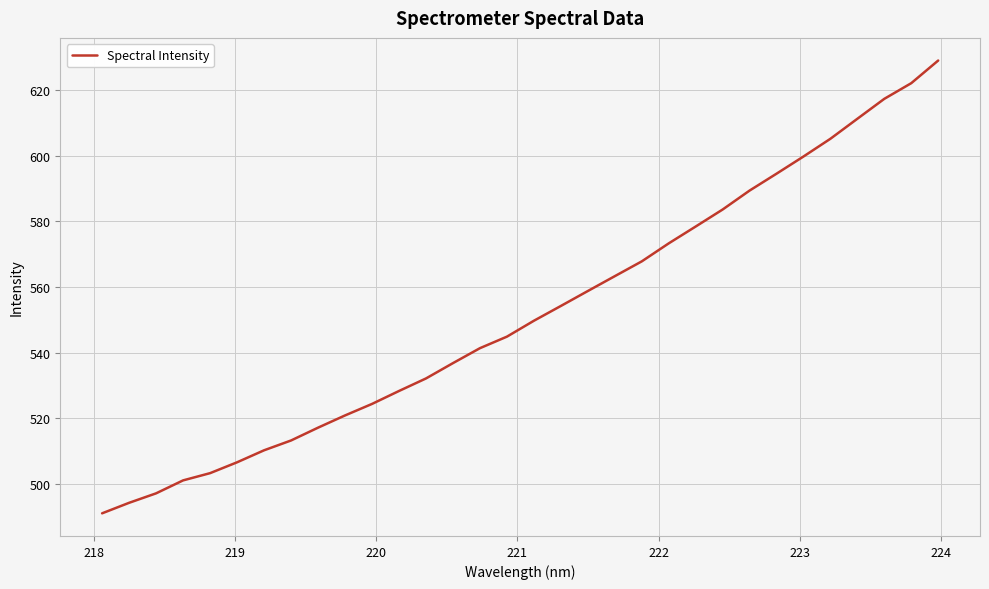

What is the smallest value displayed?

491.0